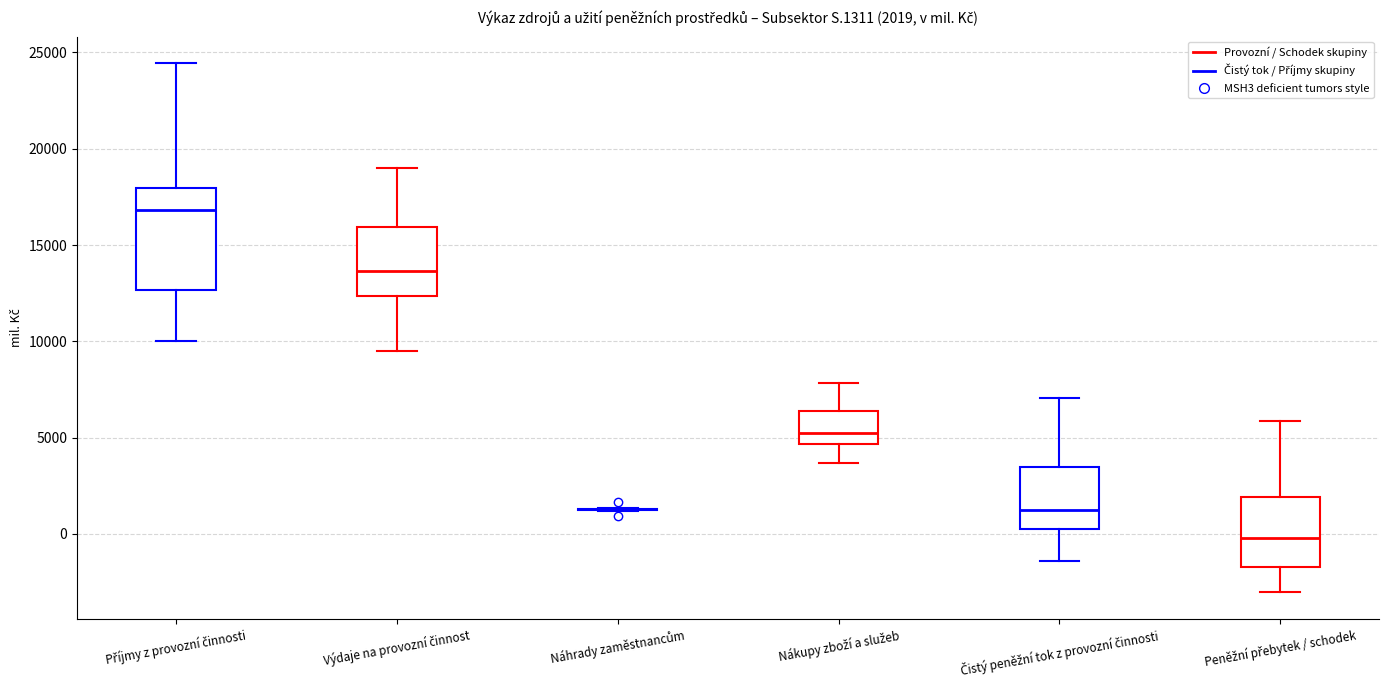

Comparing the boxes themselves (not the whiskers), which one is the tallest?

Příjmy z provozní činnosti